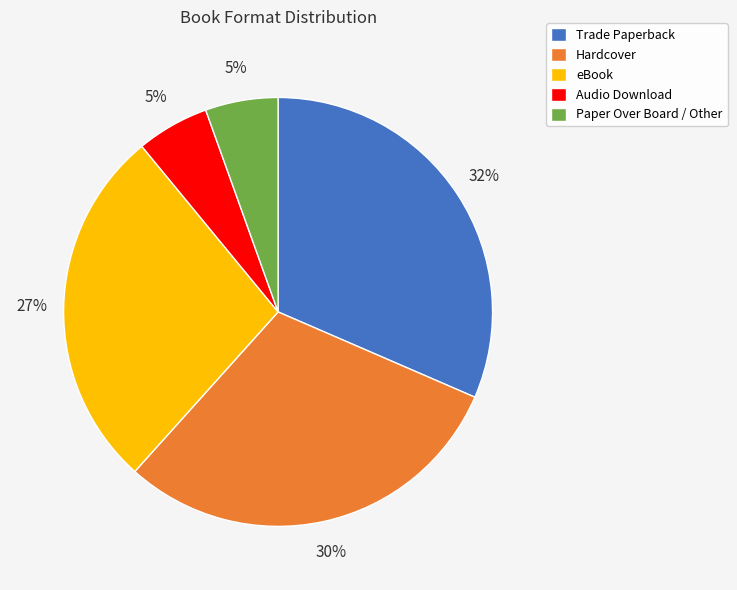

To the nearest percent, what is the average slice percentage?

20%